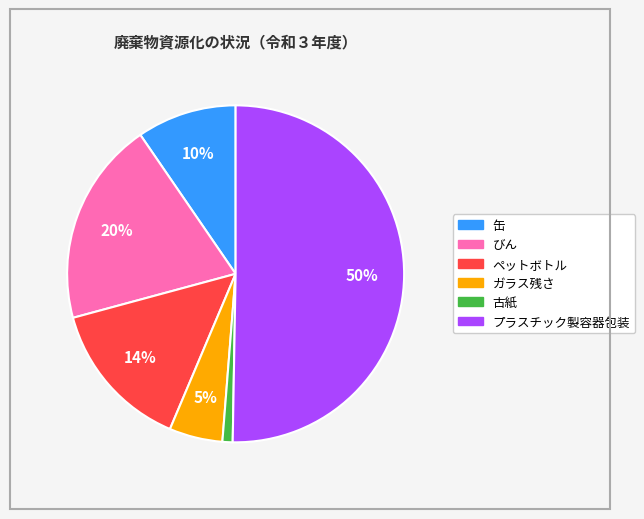

Which has a higher value, ガラス残さ or びん?

びん